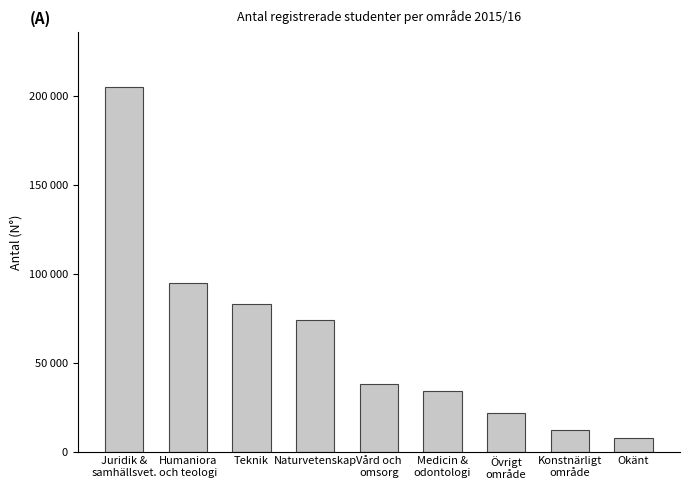

At which label does the data first exceed 38200?

Juridik &
samhällsvet.